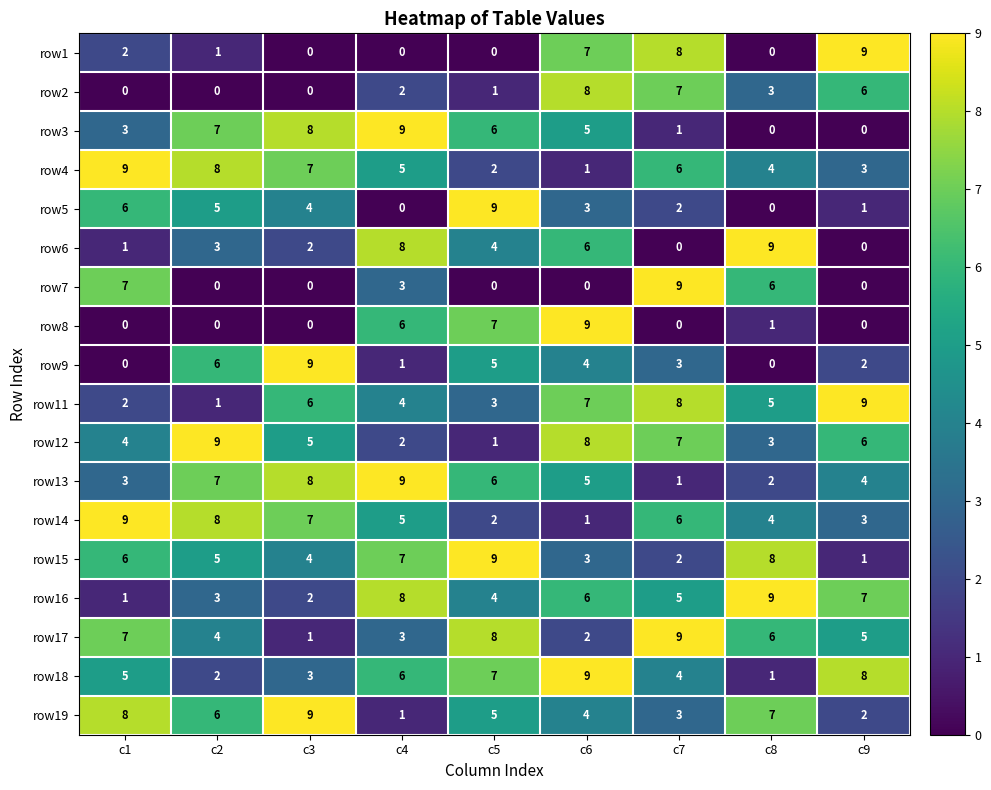

What is the maximum value for row6?

9